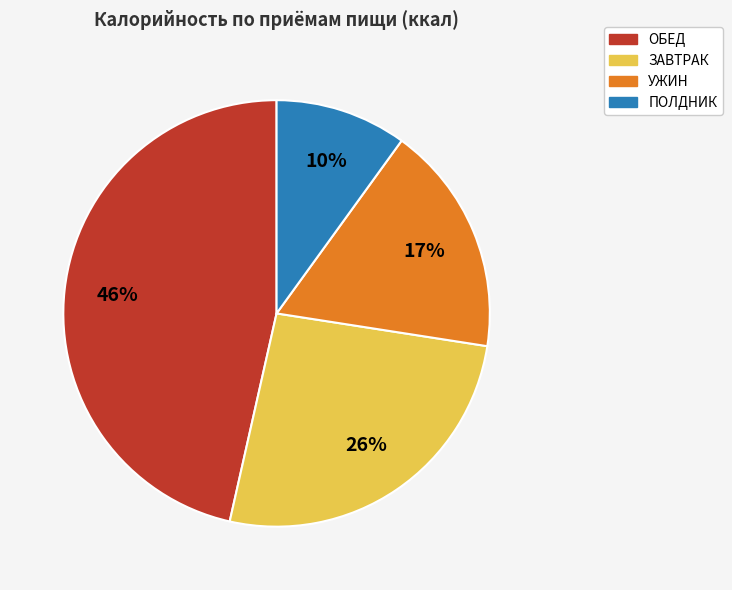

How many slices are in this pie chart?

4